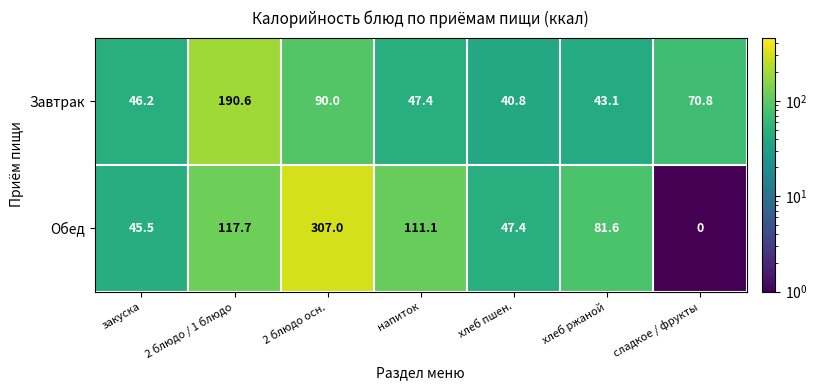

Read the Обед value at напиток.

111.1